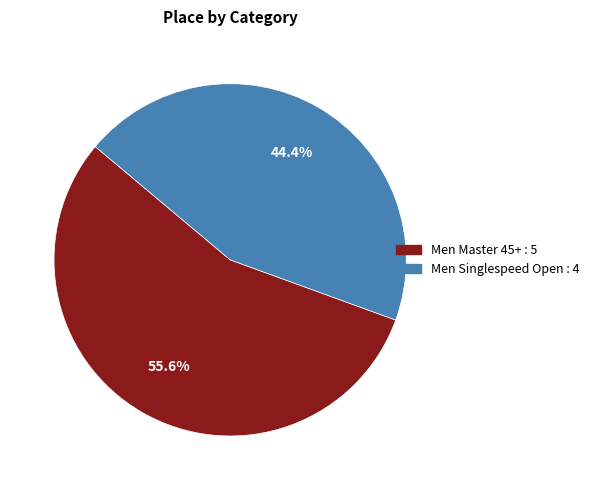

What is the largest slice in the pie chart?

Men Master 45+